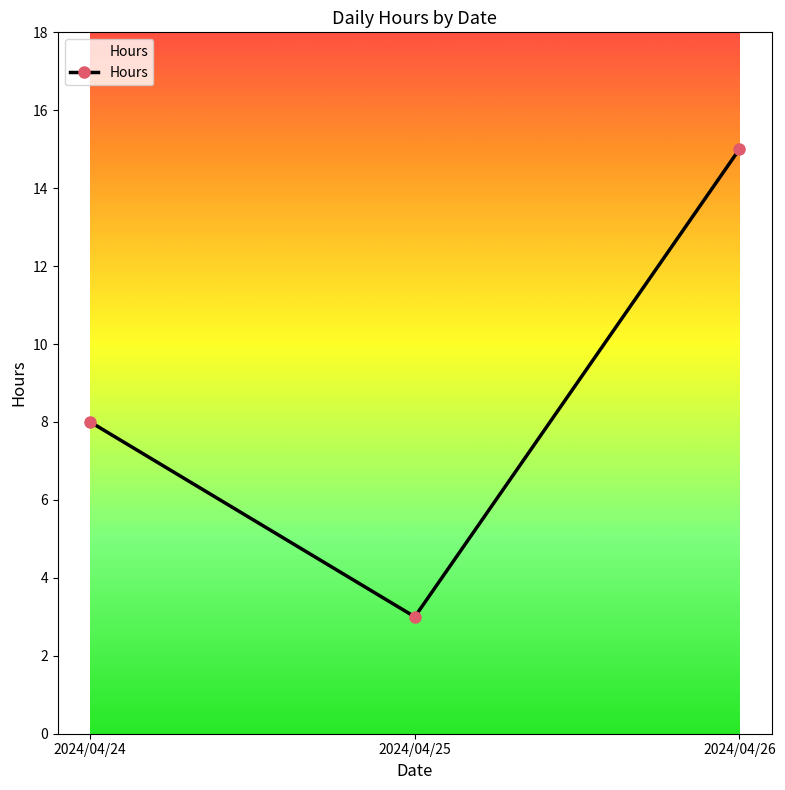

Which label corresponds to the smallest value in the chart?

2024/04/25